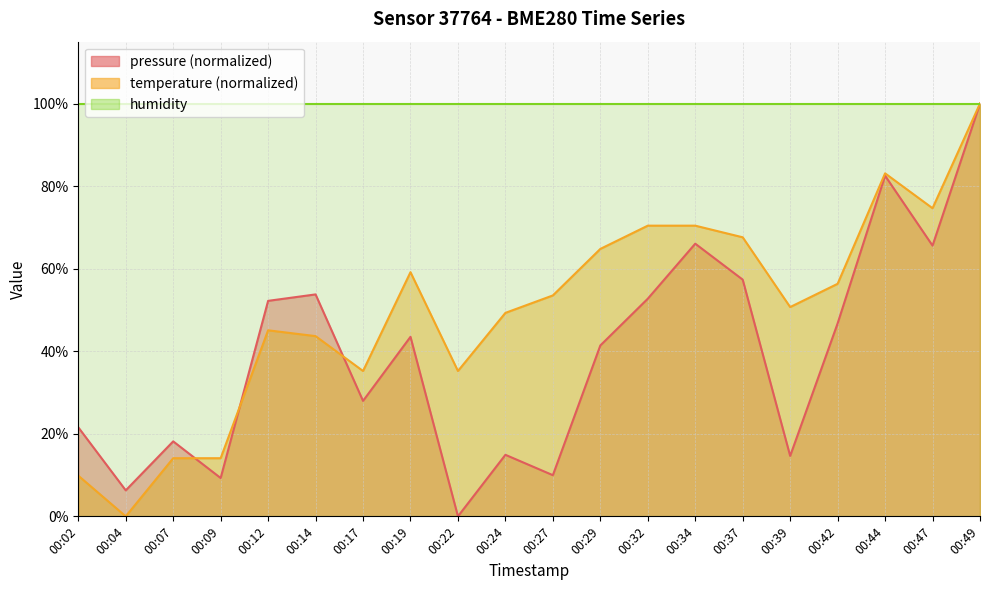

What is the value of the pressure point at the 8th from the left?

43.5